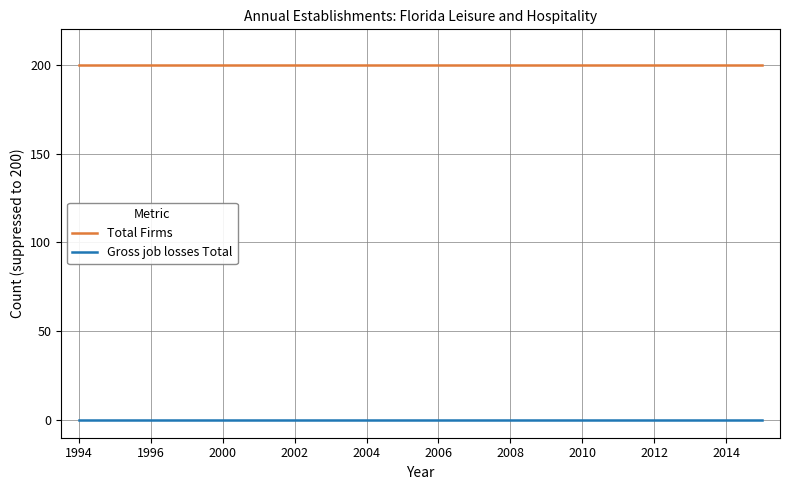

True or false: Gross job losses Total and Total Firms intersect in this chart.

False